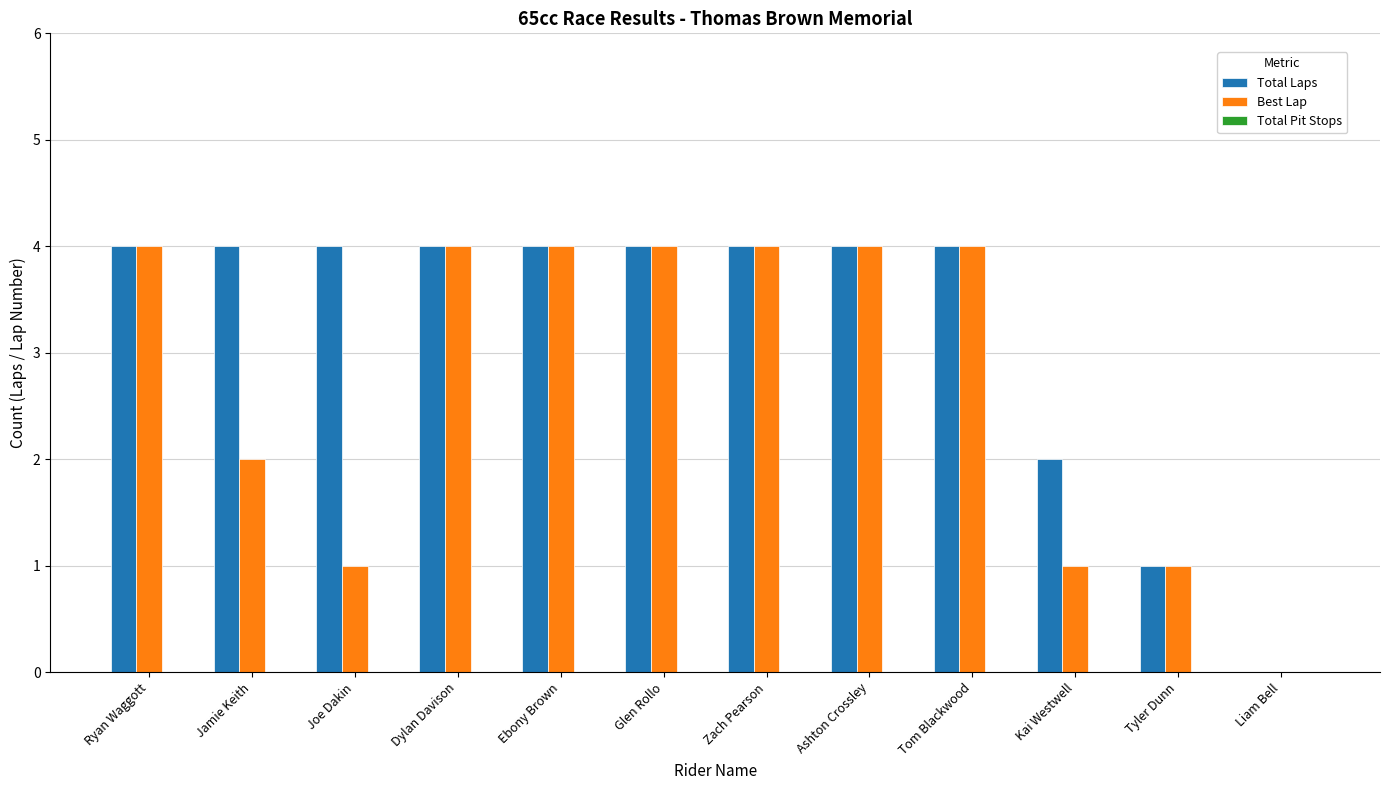

Is the value of Total Laps at Joe Dakin greater than the value of Best Lap at Jamie Keith?

Yes